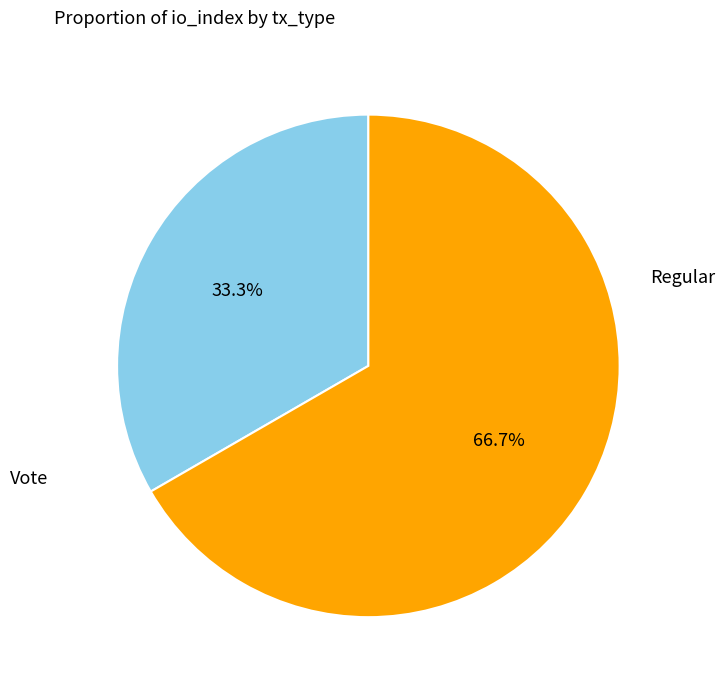

What percentage is the Regular slice, to the nearest percent?

33%